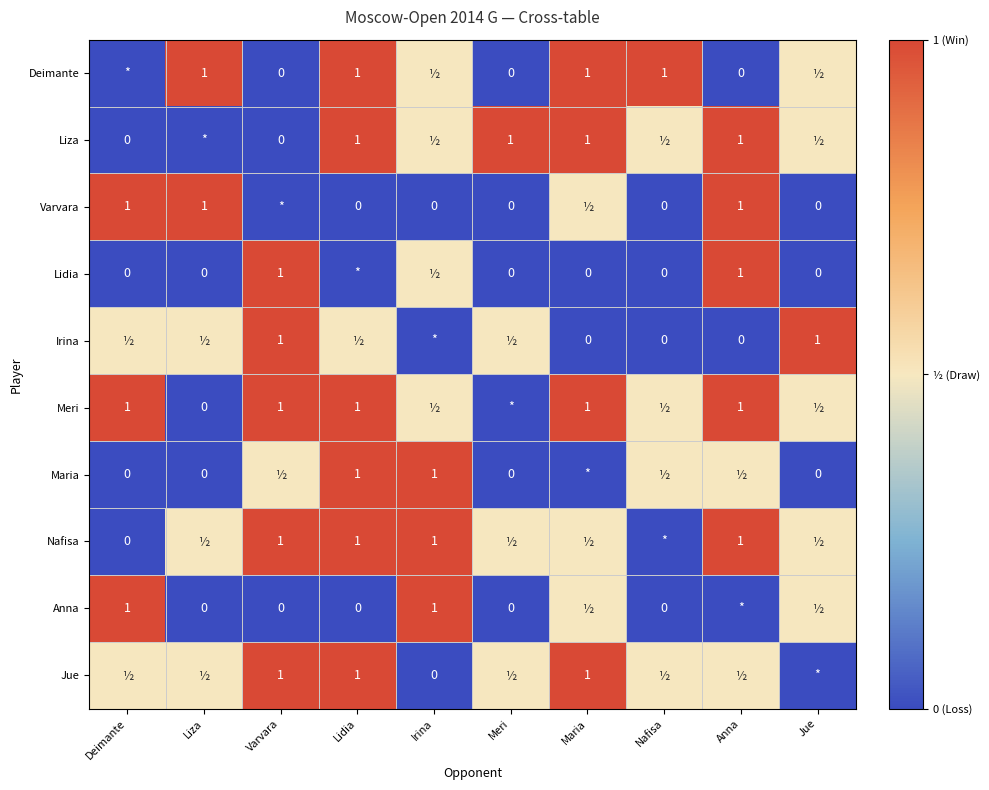

Which label corresponds to the largest value in the chart?

Liza